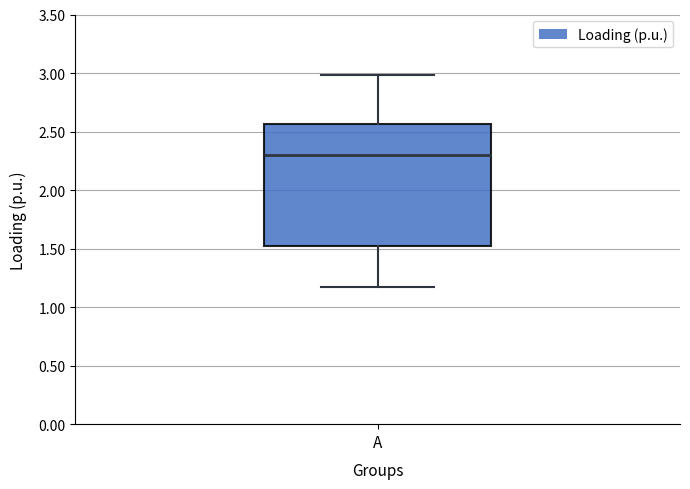

Where is the lower edge of the box for A on the y-axis? The values are not printed on the chart, so give them approximately, as read against the axis.

1.50